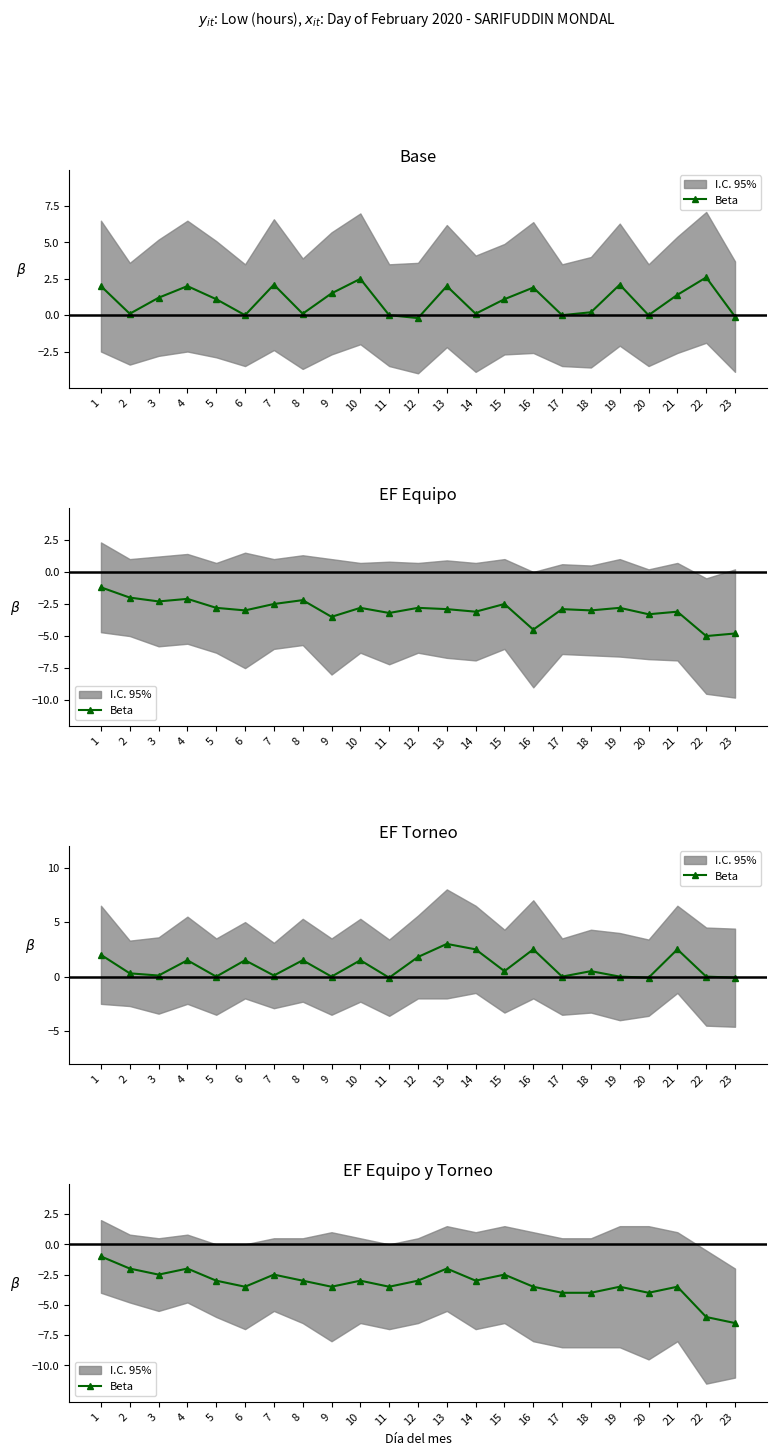

How many values are below -3?

11